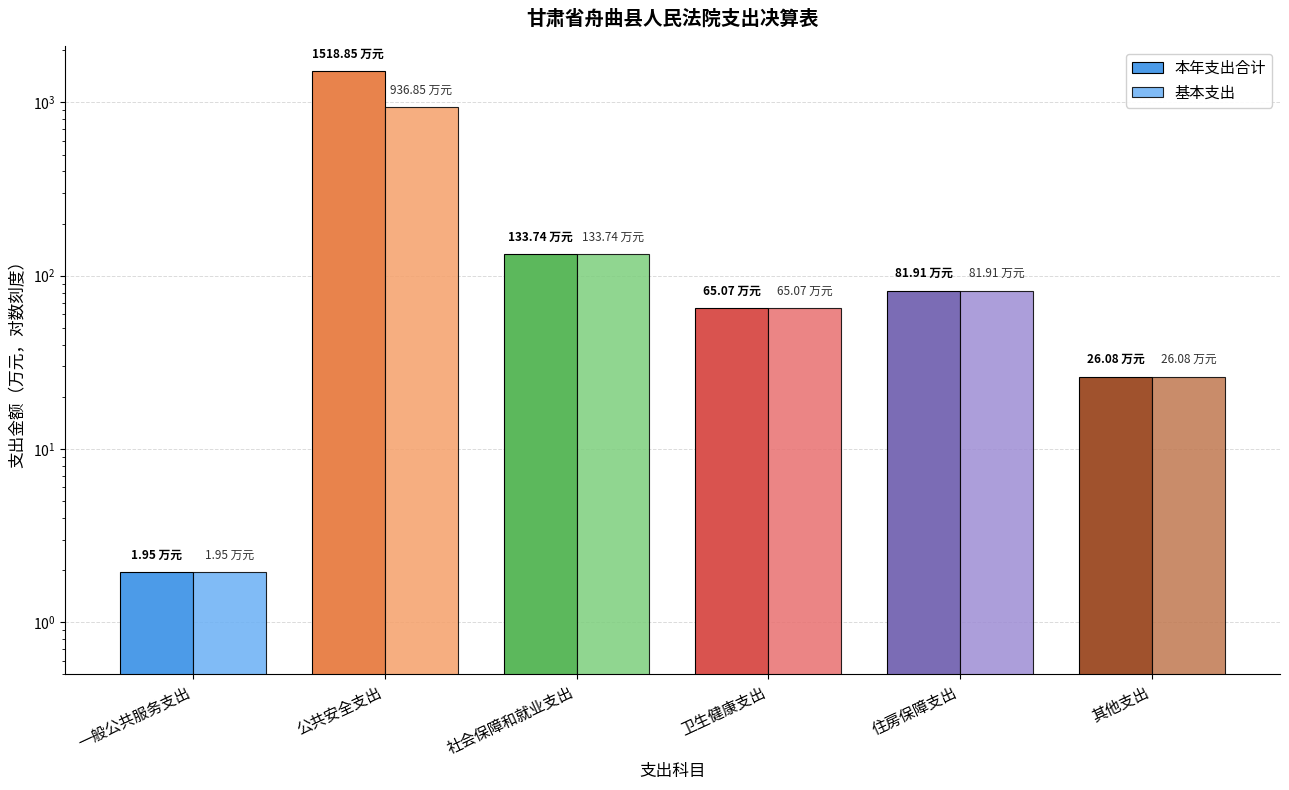

What position from the left is 公共安全支出?

2